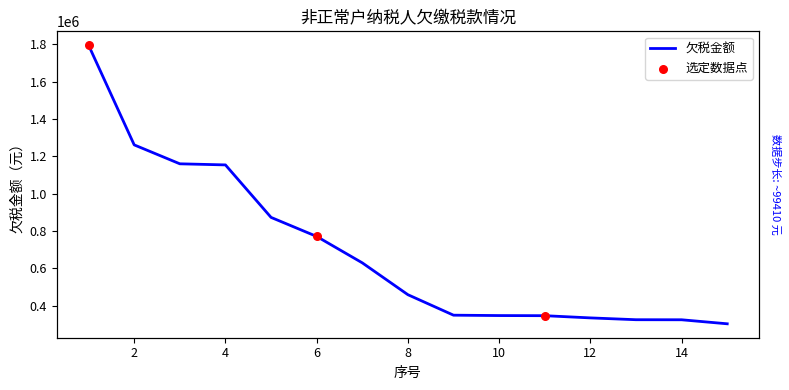

What is the change in value from 2 to 15?

-957822.7